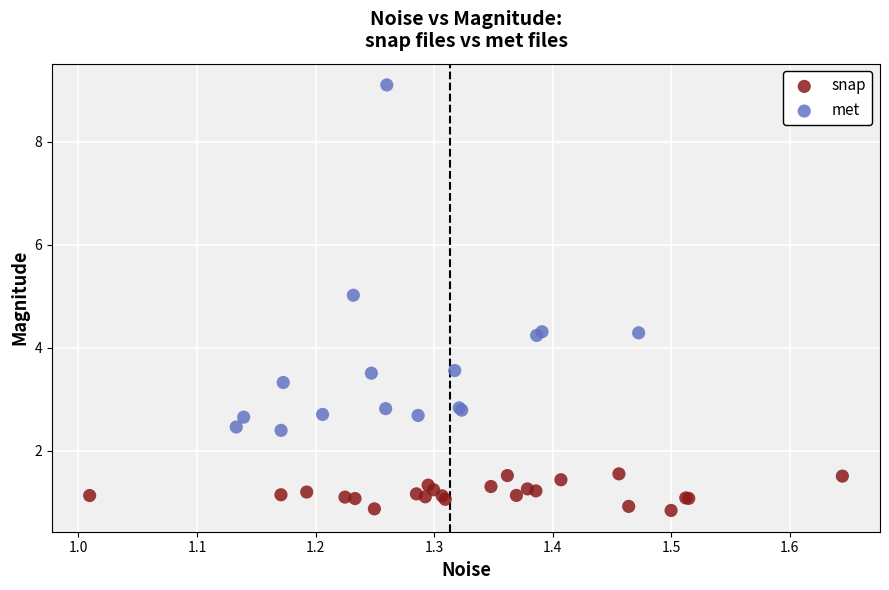

Which series has the largest Y range (max minus min)?

met